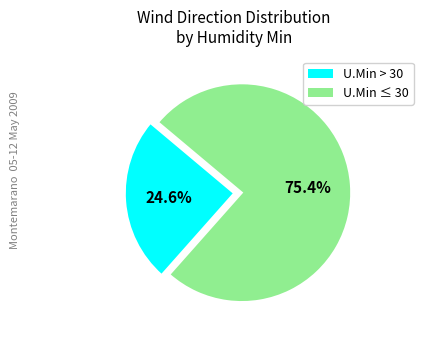

Is there any slice that represents more than half of the pie?

Yes